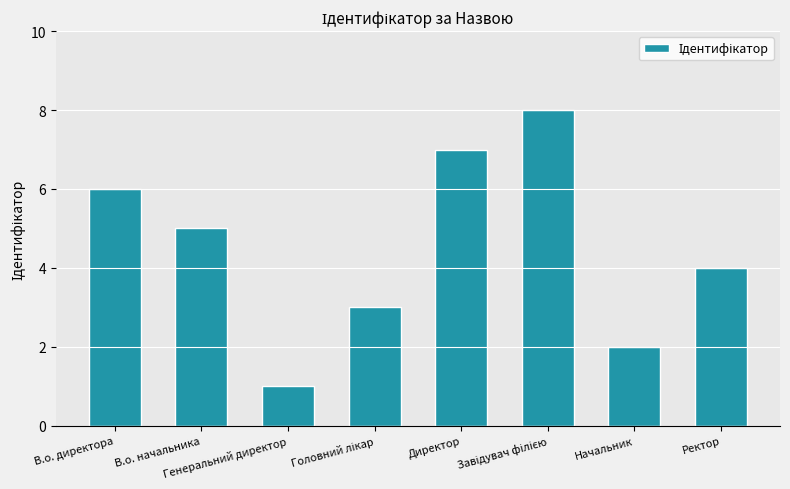

What is the difference between the second highest and second lowest values?

5